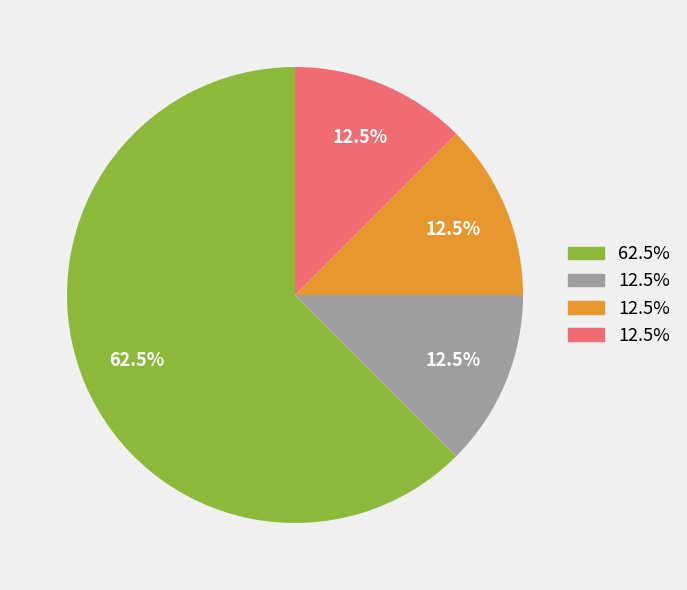

Does any single category account for the majority?

Yes